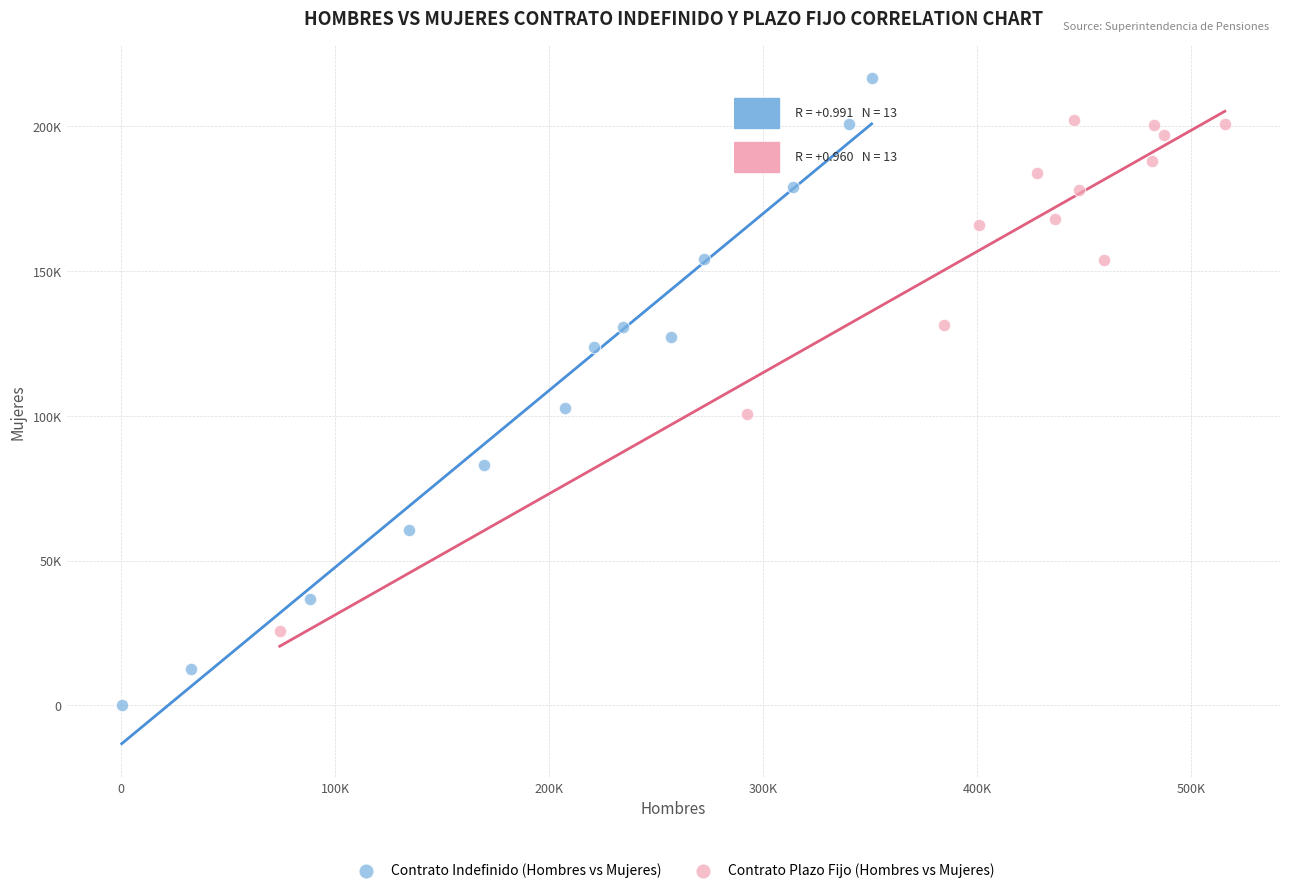

What are all the series names shown in the legend?

Contrato Indefinido (Hombres vs Mujeres), Contrato Plazo Fijo (Hombres vs Mujeres)